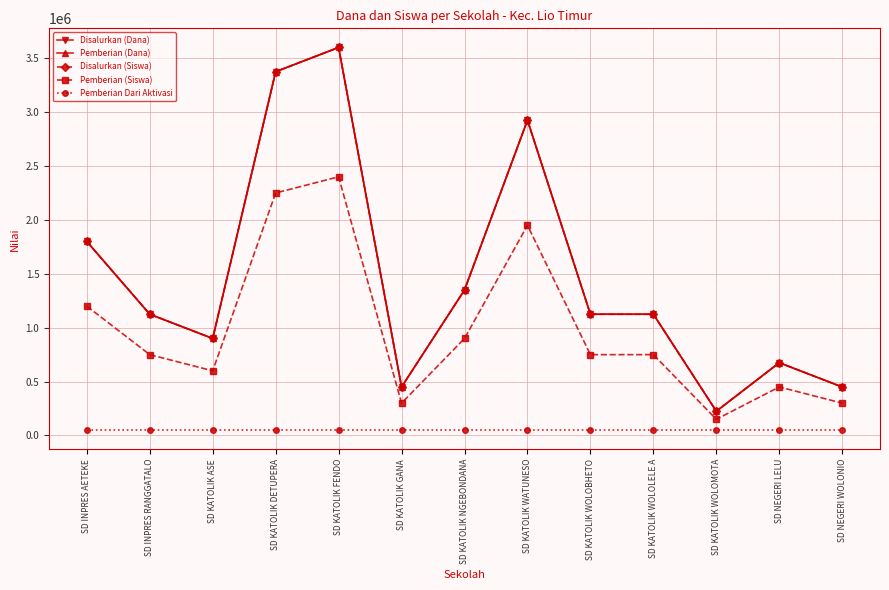

Rank the categories by Pemberian (Dana) value from lowest to highest.

SD KATOLIK WOLOMOTA, SD KATOLIK GANA, SD NEGERI WOLONIO, SD NEGERI LELU, SD KATOLIK ASE, SD INPRES RANGGATALO, SD KATOLIK WOLOBHETO, SD KATOLIK WOLOLELE A, SD KATOLIK NGEBONDANA, SD INPRES AETEKE, SD KATOLIK WATUNESO, SD KATOLIK DETUPERA, SD KATOLIK FENDO